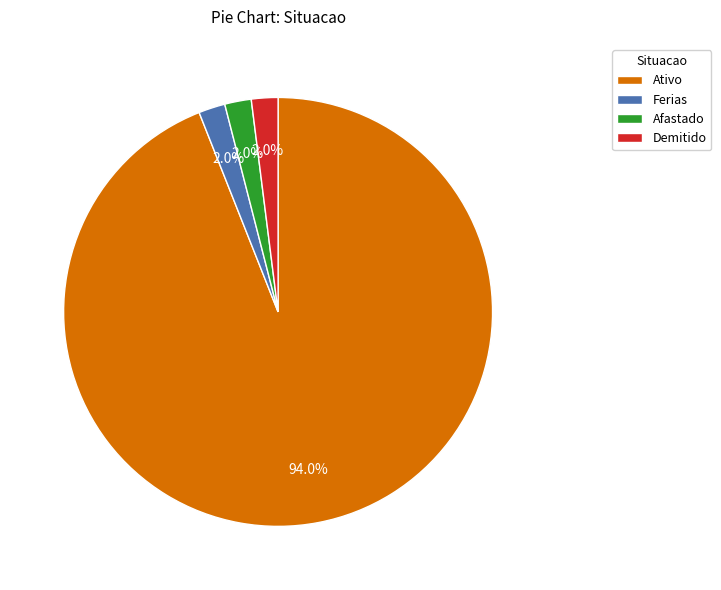

The Demitido slice represents 2% of the pie. True or false?

True